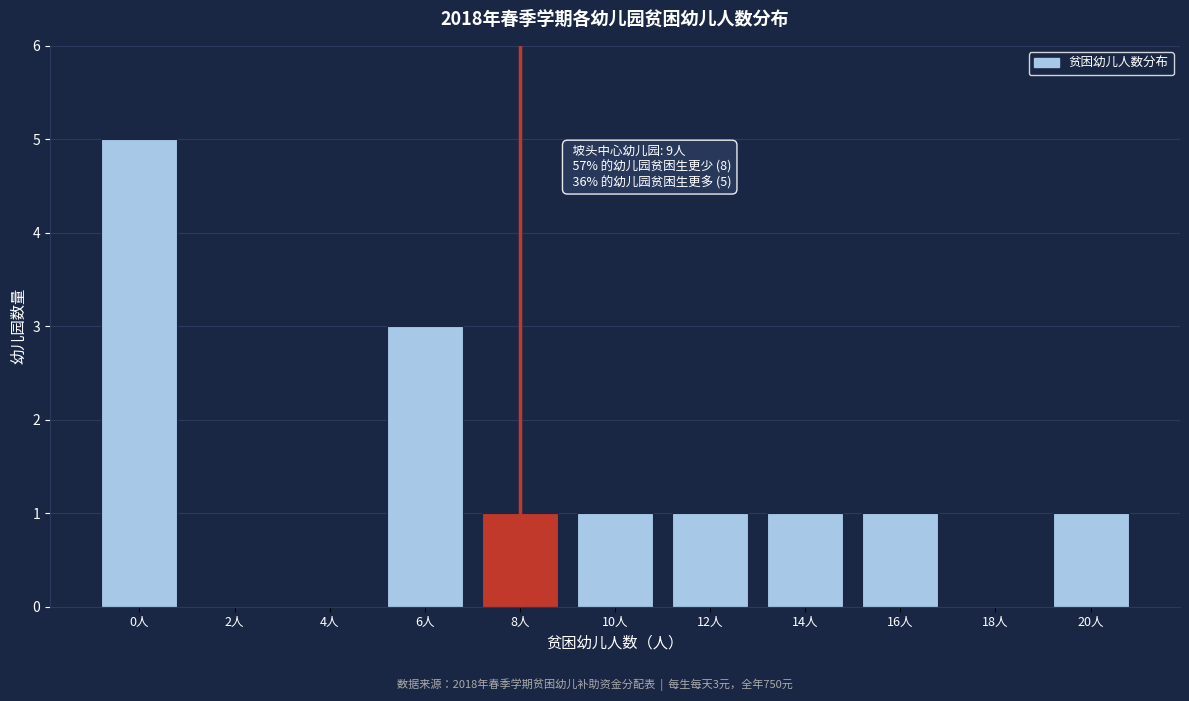

Reading left to right, extract all data points from this chart.

0人=5	2人=0	4人=0	6人=3	8人=1	10人=1	12人=1	14人=1	16人=1	18人=0	20人=1